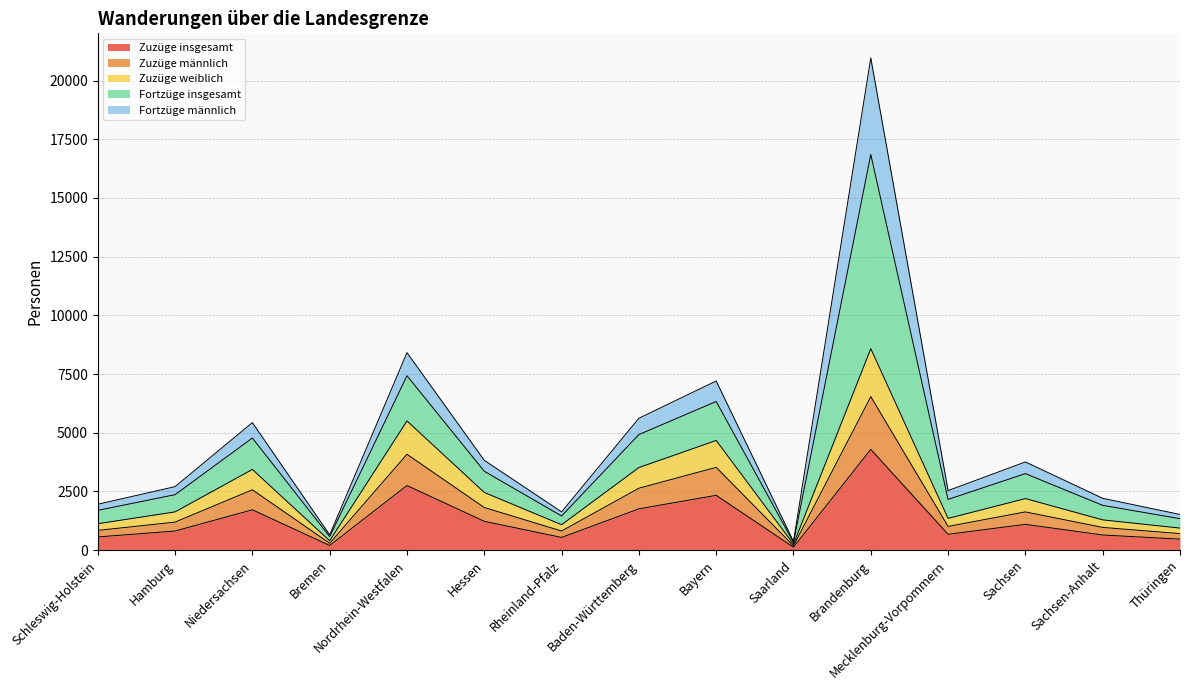

True or false: Zuzüge insgesamt has a value of 1719 at Niedersachsen.

True